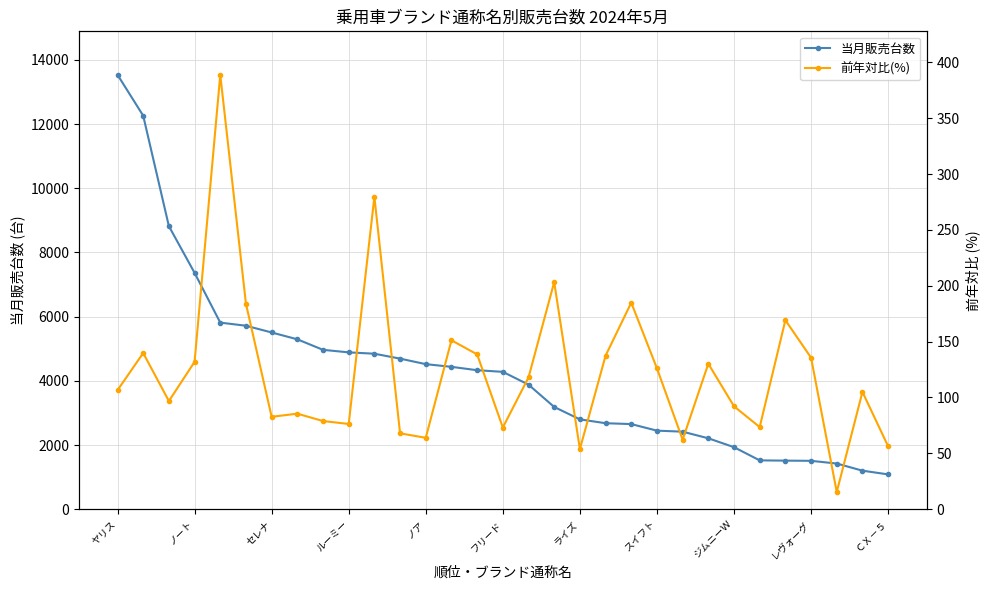

What is the average value of the 前年対比(%) series?

122.9